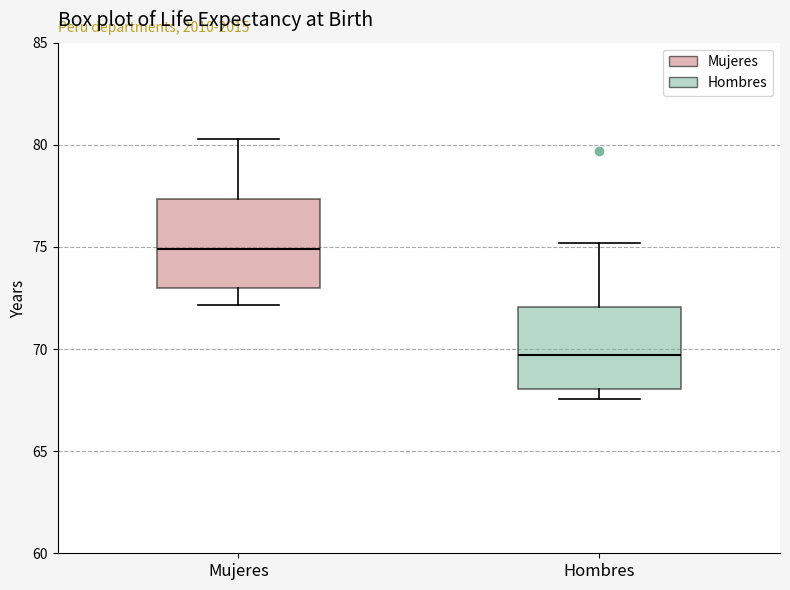

Where does the lower whisker of the box for Mujeres end on the y-axis? The values are not printed on the chart, so give them approximately, as read against the axis.

72.0